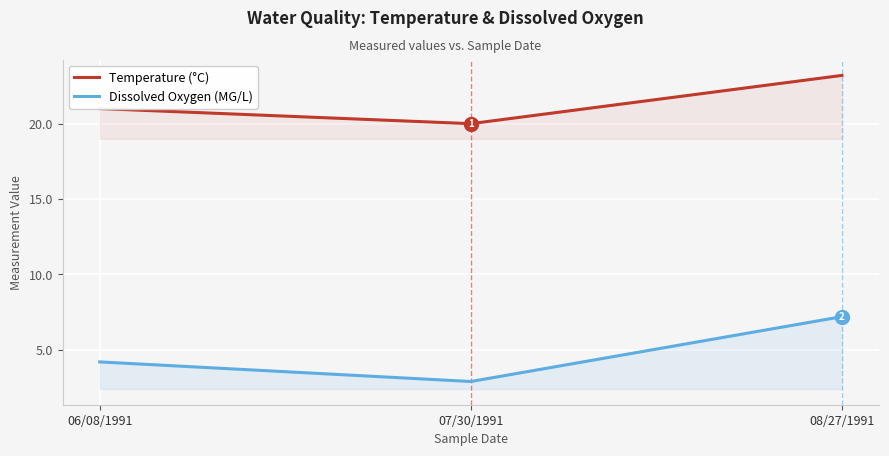

What is the maximum value for Temperature (°C)?

23.2